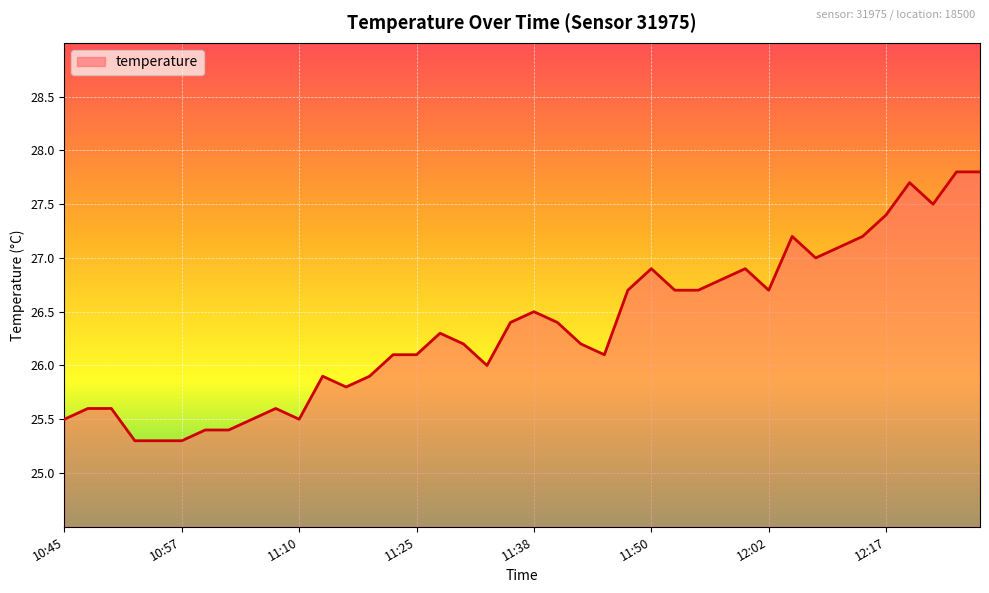

What is the difference between the maximum and minimum values?

2.5